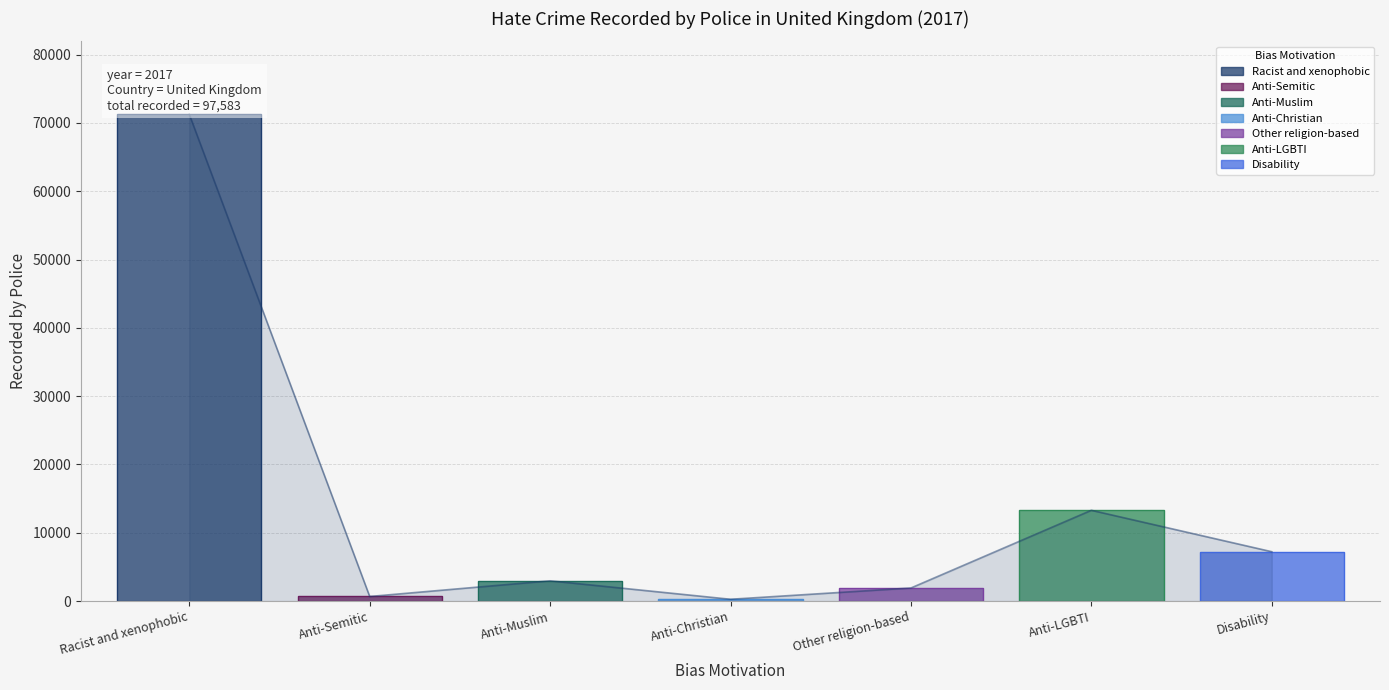

How many categories are shown in the chart?

7